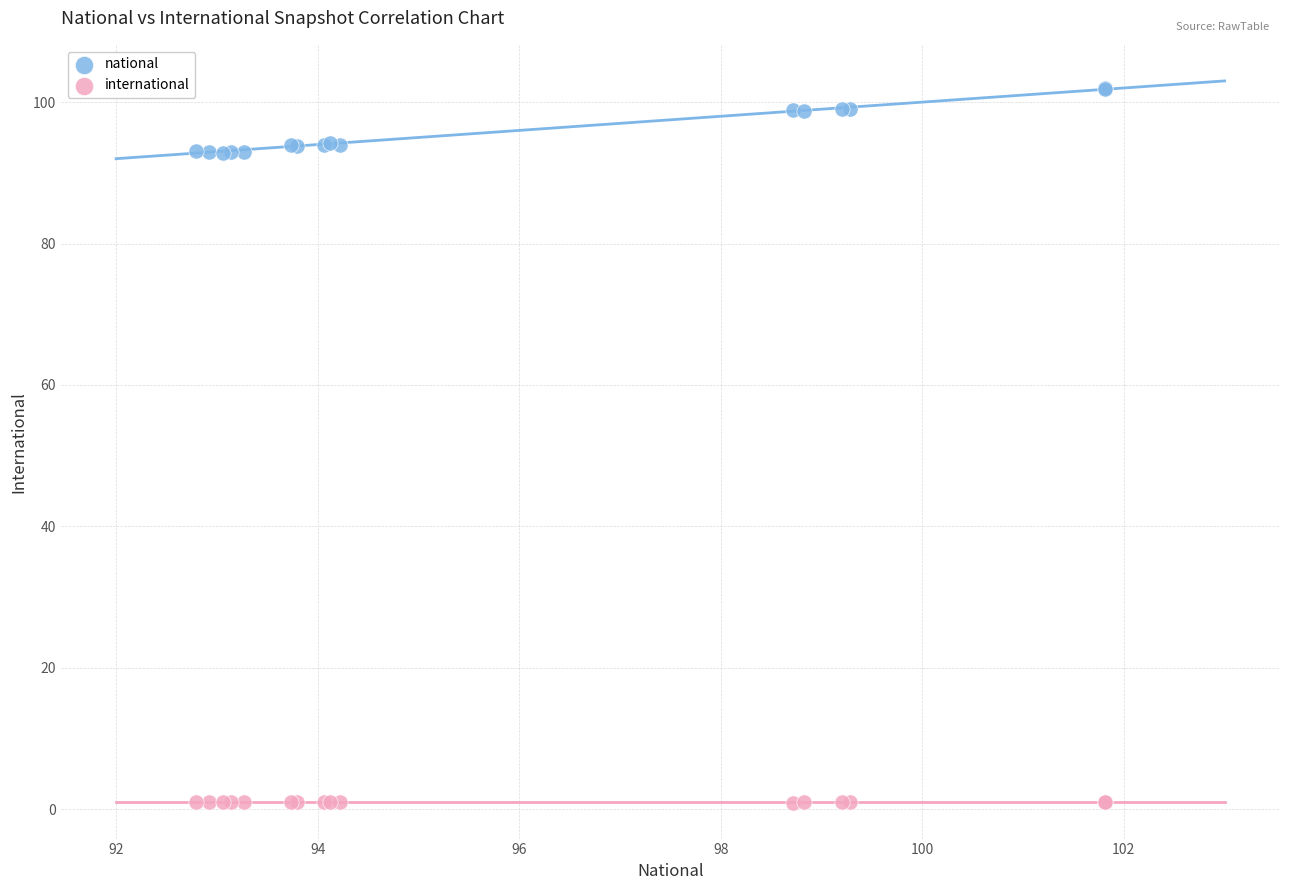

What is the X range (max minus min) for the scatter plot?

9.0